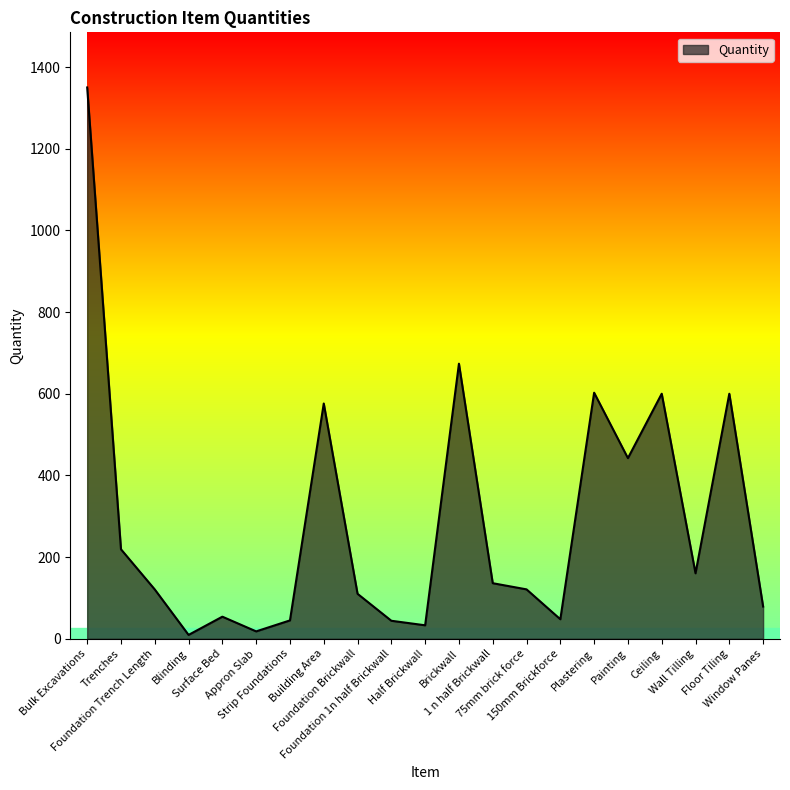

What is the difference between the maximum and minimum values?

1340.6